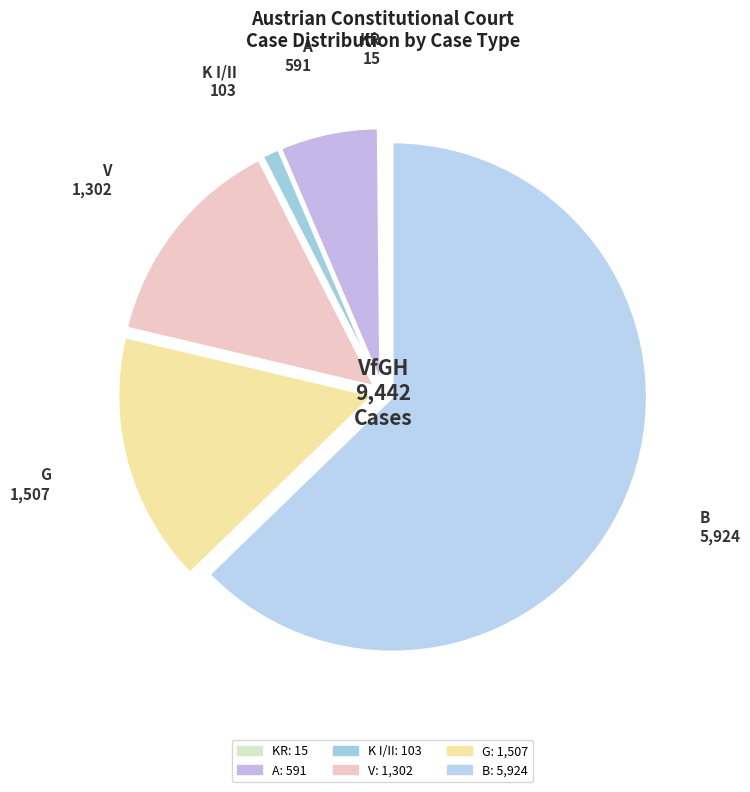

Which category has the biggest portion of the pie?

B